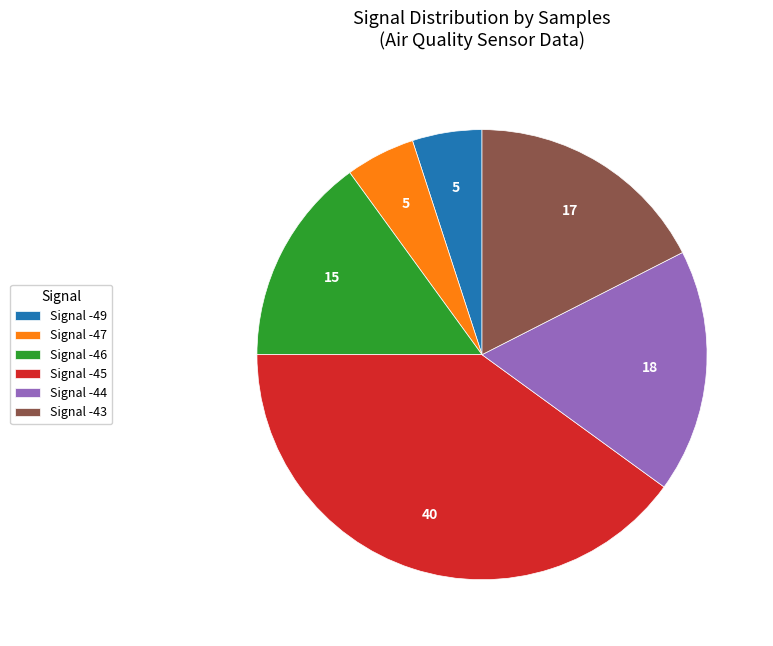

Approximately how many times larger is the value at Signal -46 compared to Signal -44?

0.9